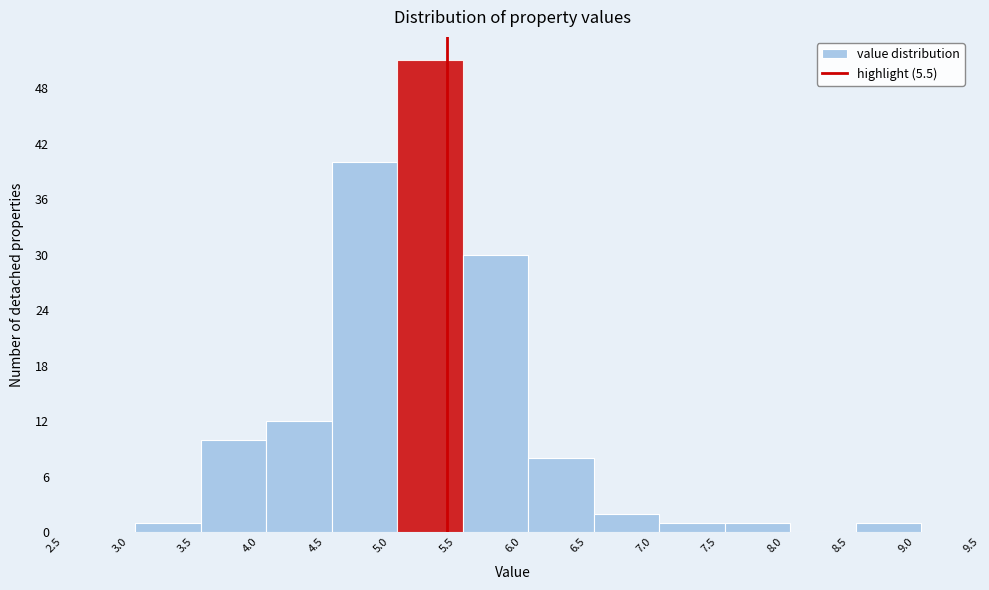

Over which range of the x-axis is the bar tallest?

5.12 to 5.62